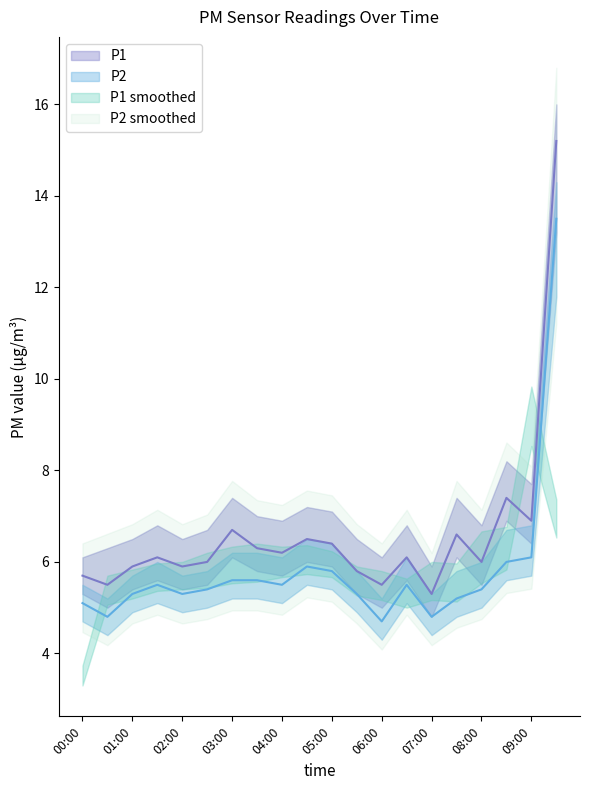

What is the label of the 18th point from the left?

08:30